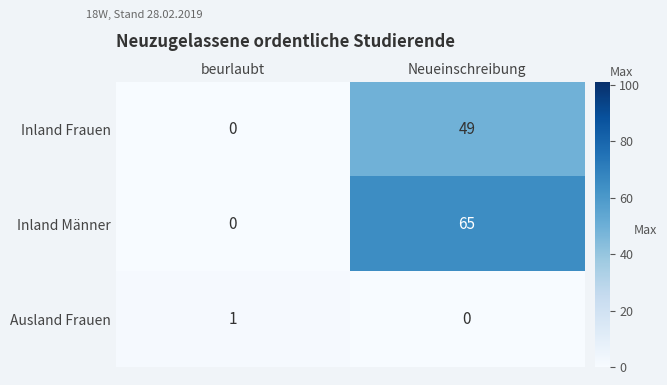

How many series are shown in this chart?

3